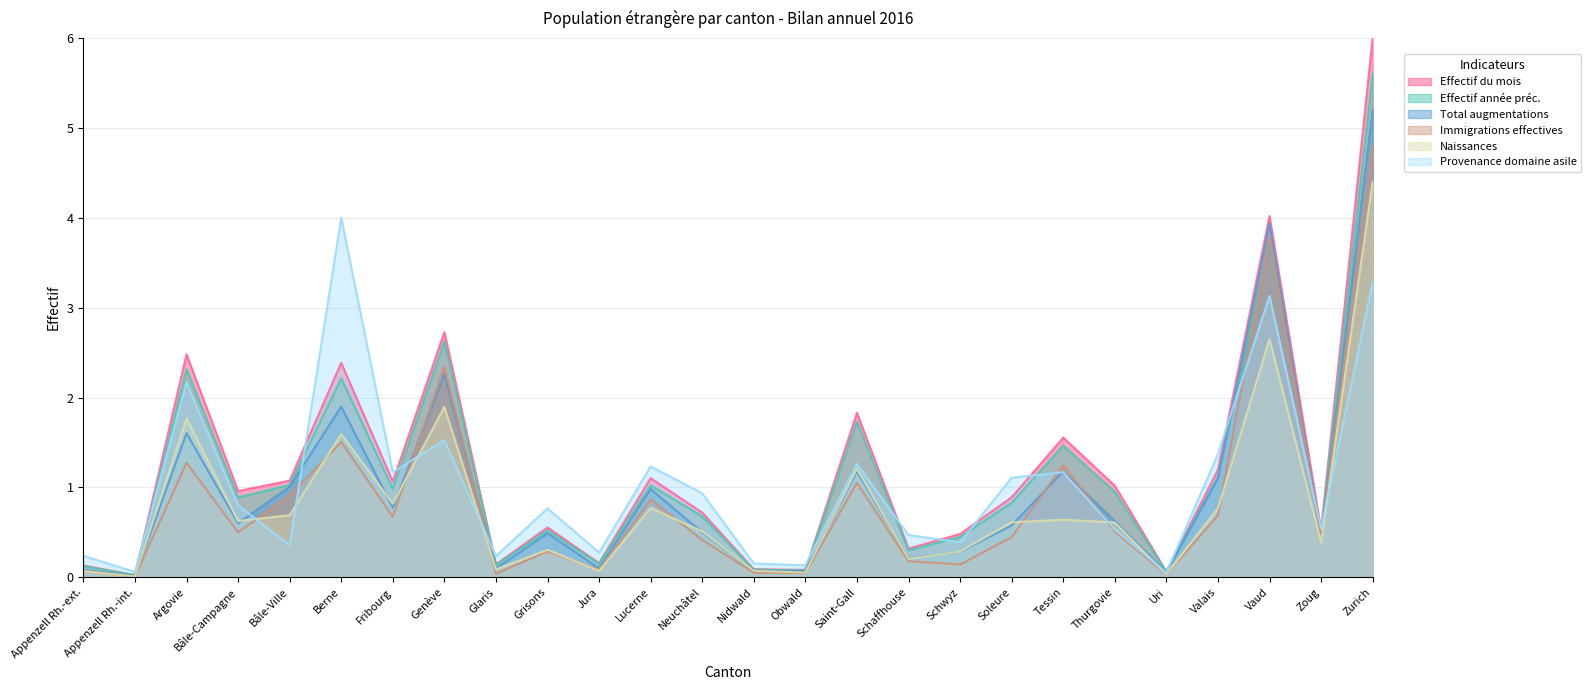

Does the chart have visible grid lines?

Yes